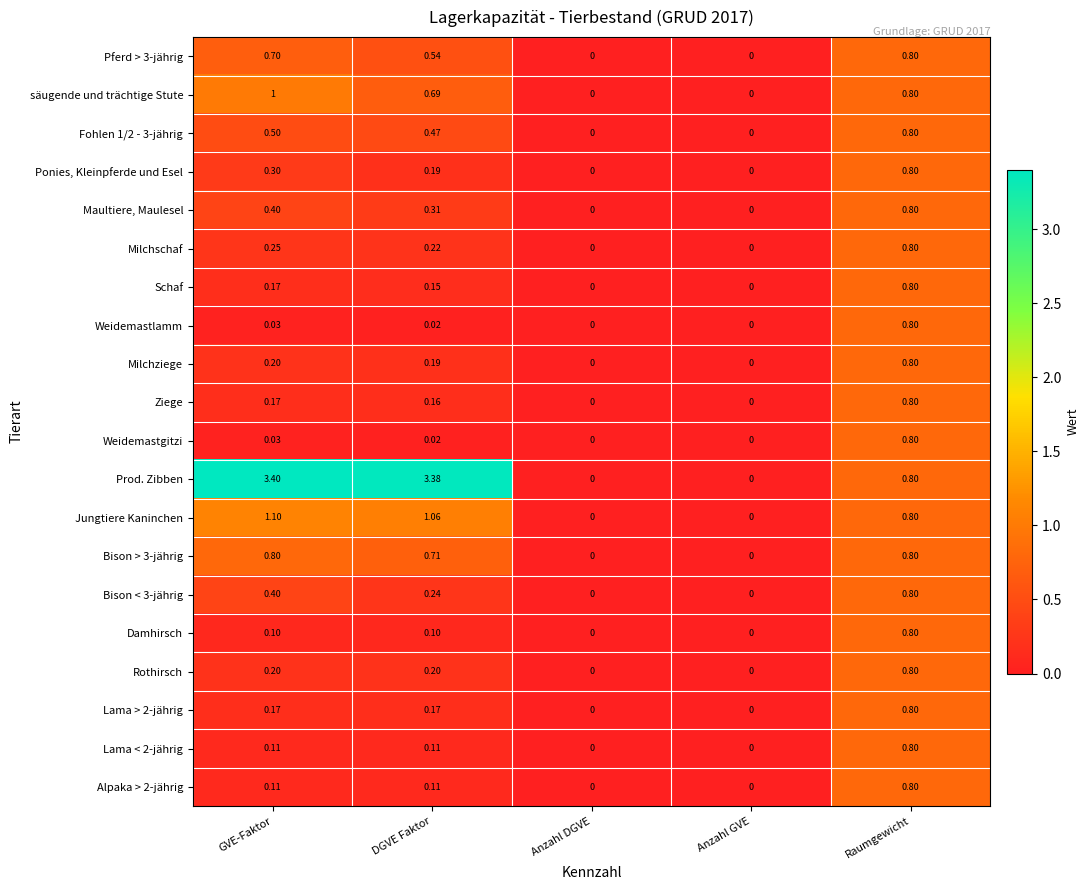

At which category is the sum across all series the highest?

Raumgewicht